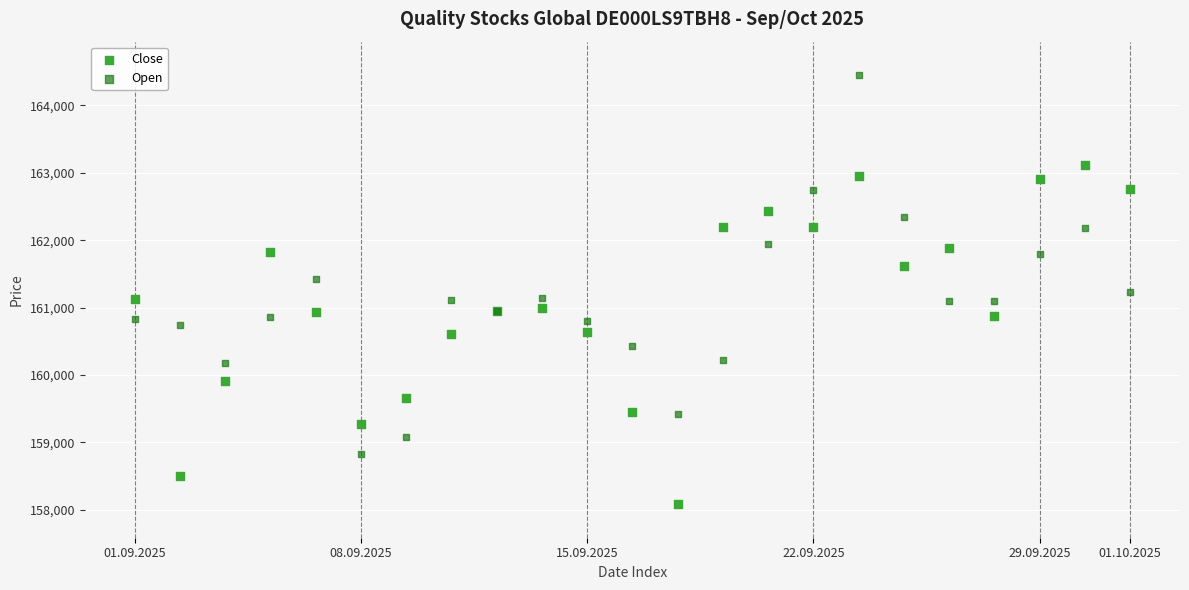

Which series has the largest Y range (max minus min)?

Open